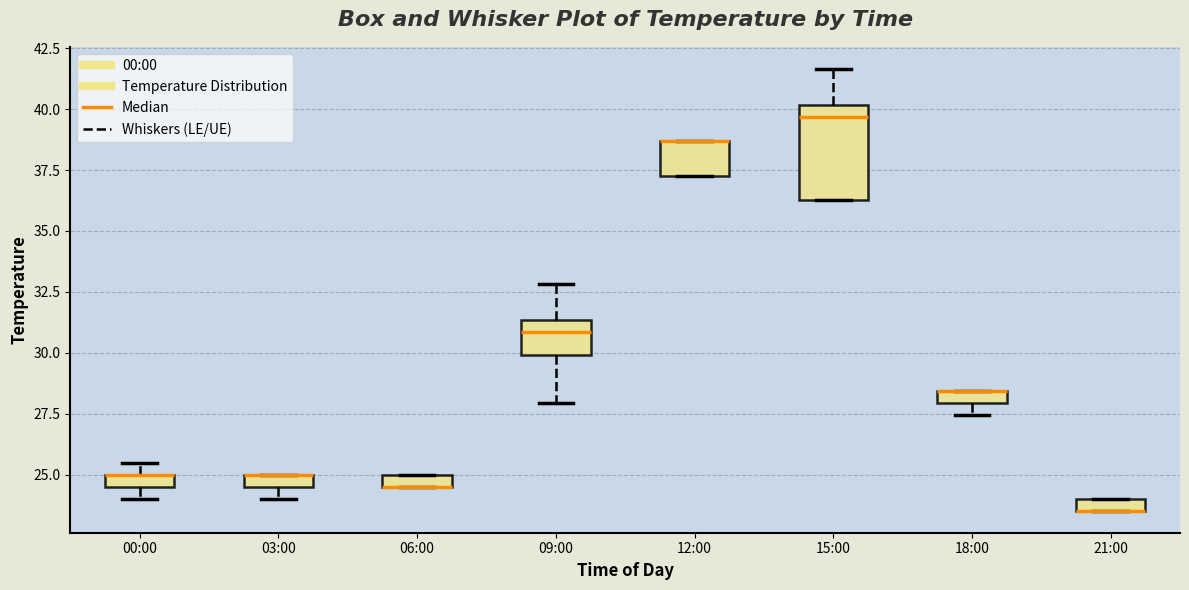

Which box is the tallest, from its lower edge to its upper edge?

15:00